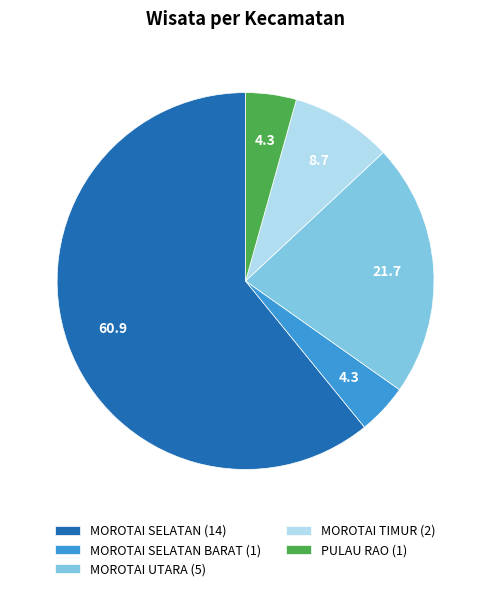

Between MOROTAI UTARA (5) and MOROTAI TIMUR (2), which is larger?

MOROTAI UTARA (5)